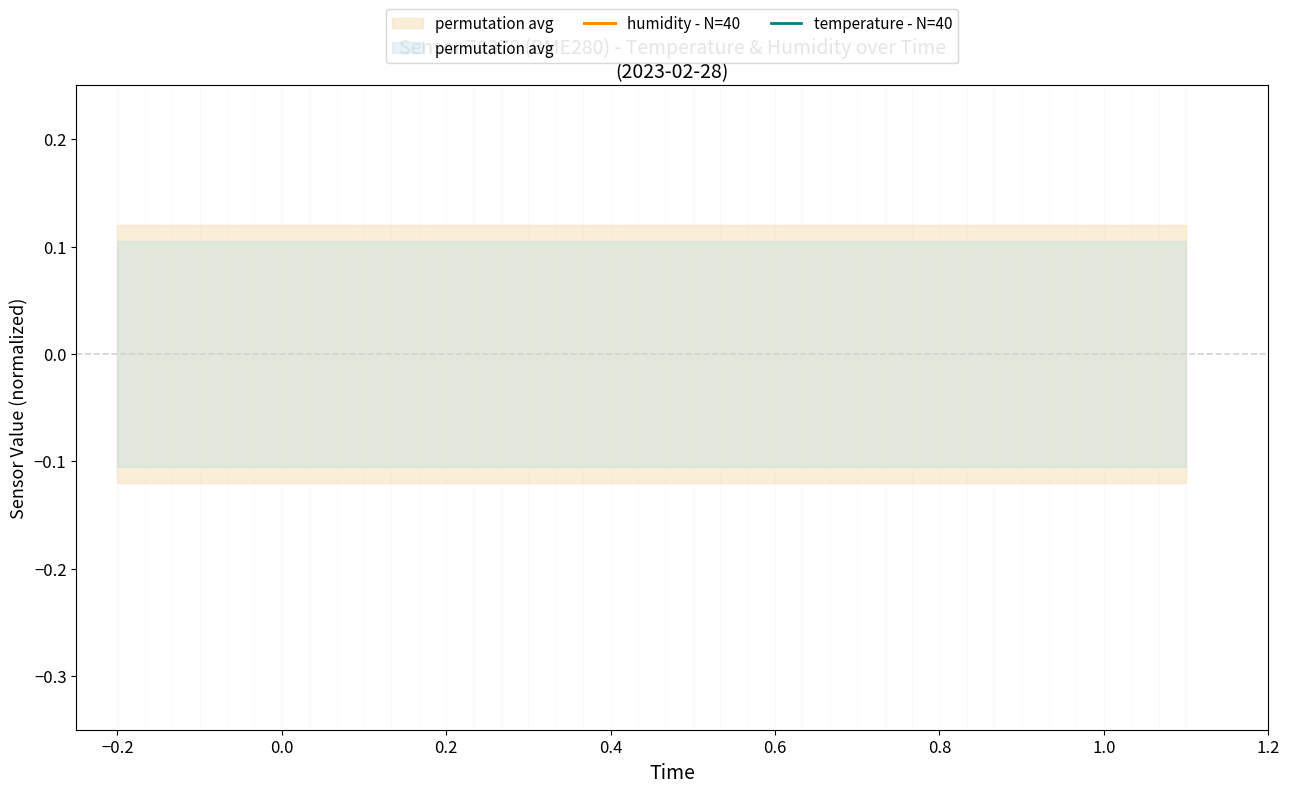

True or false: temperature - N=40 and humidity - N=40 intersect in this chart.

True